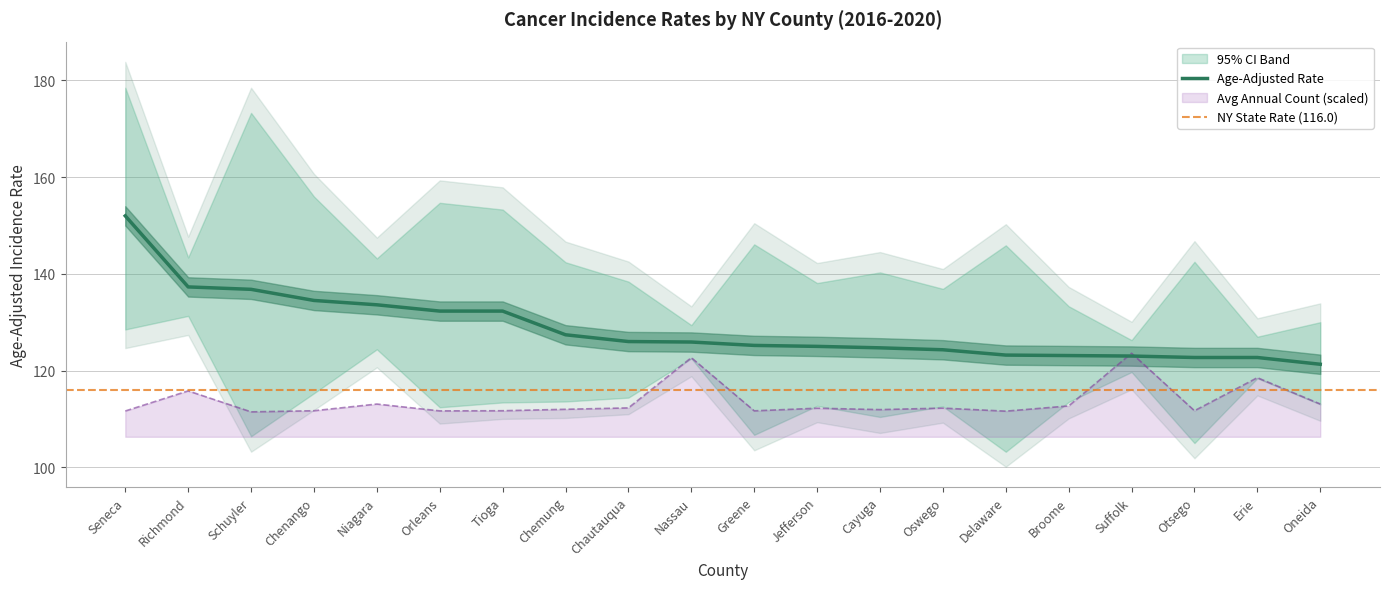

What is the label of the 4th point from the right?

Suffolk